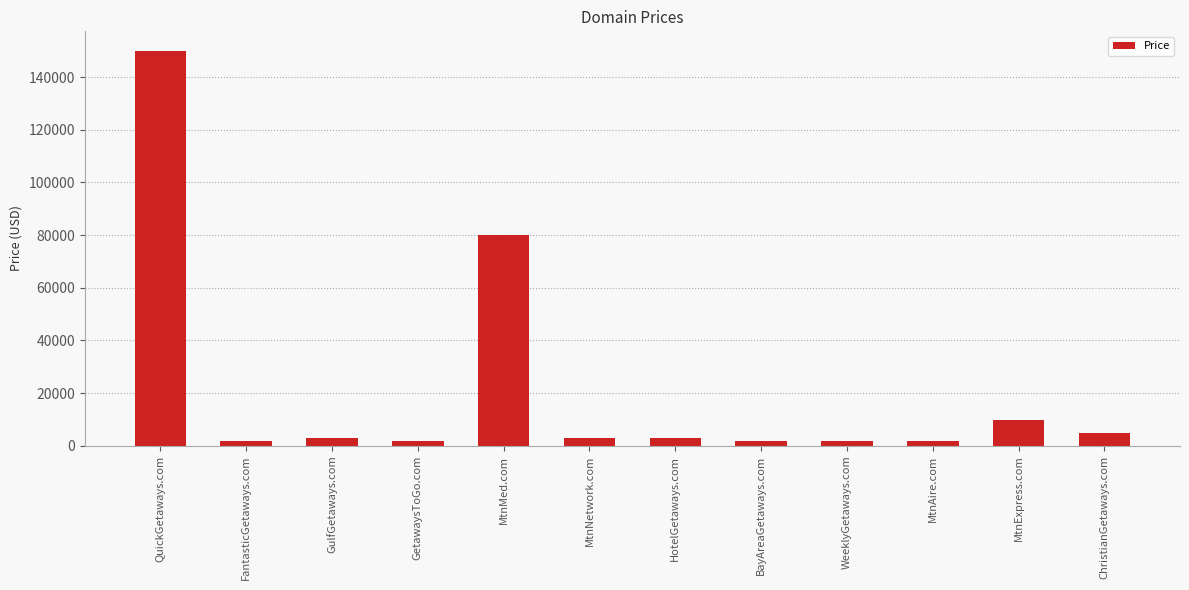

Reading left to right, extract all data points from this chart.

QuickGetaways.com=149888	FantasticGetaways.com=1888	GulfGetaways.com=2888	GetawaysToGo.com=1888	MtnMed.com=79888	MtnNetwork.com=2888	HotelGetaways.com=2888	BayAreaGetaways.com=1888	WeeklyGetaways.com=1888	MtnAire.com=1888	MtnExpress.com=9888	ChristianGetaways.com=4888